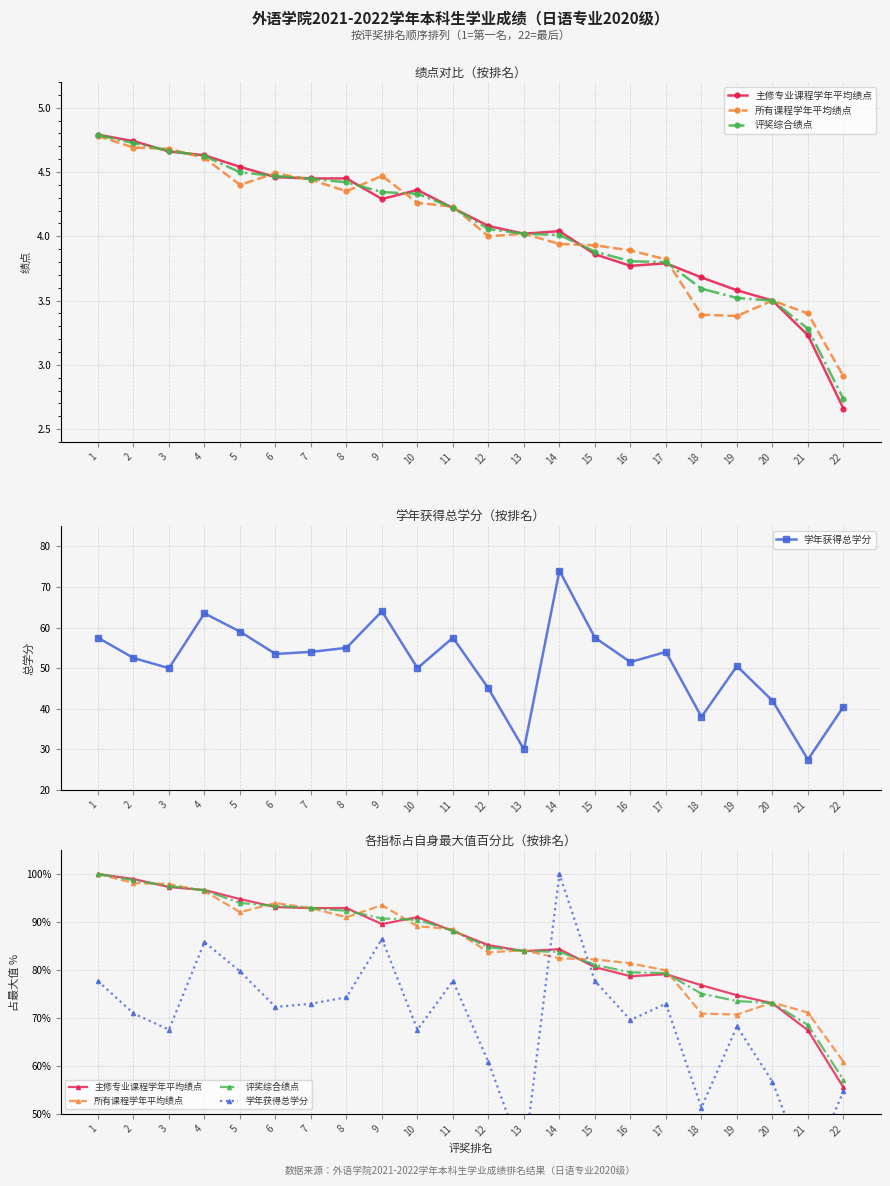

What is the sum of all 评奖综合绩点 values?

1874.5